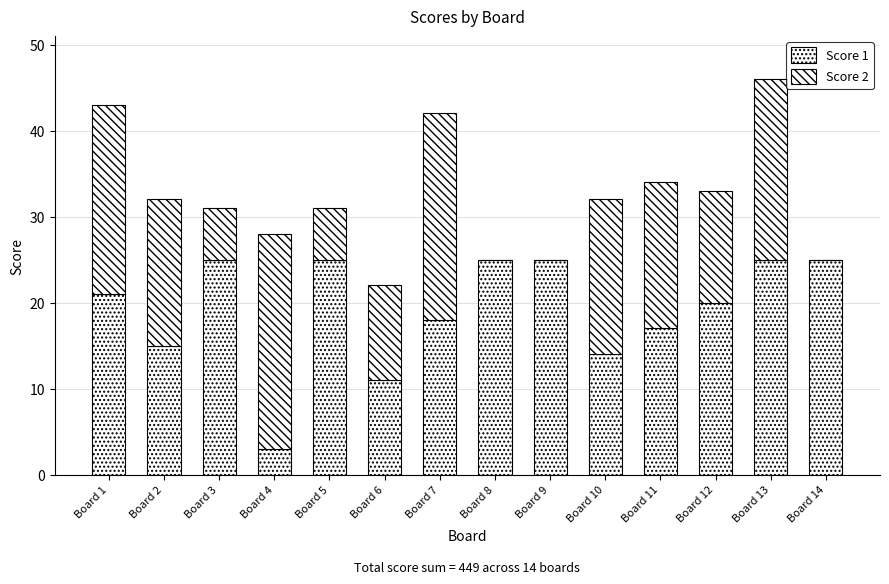

At which category is the sum across all series the highest?

Board 13